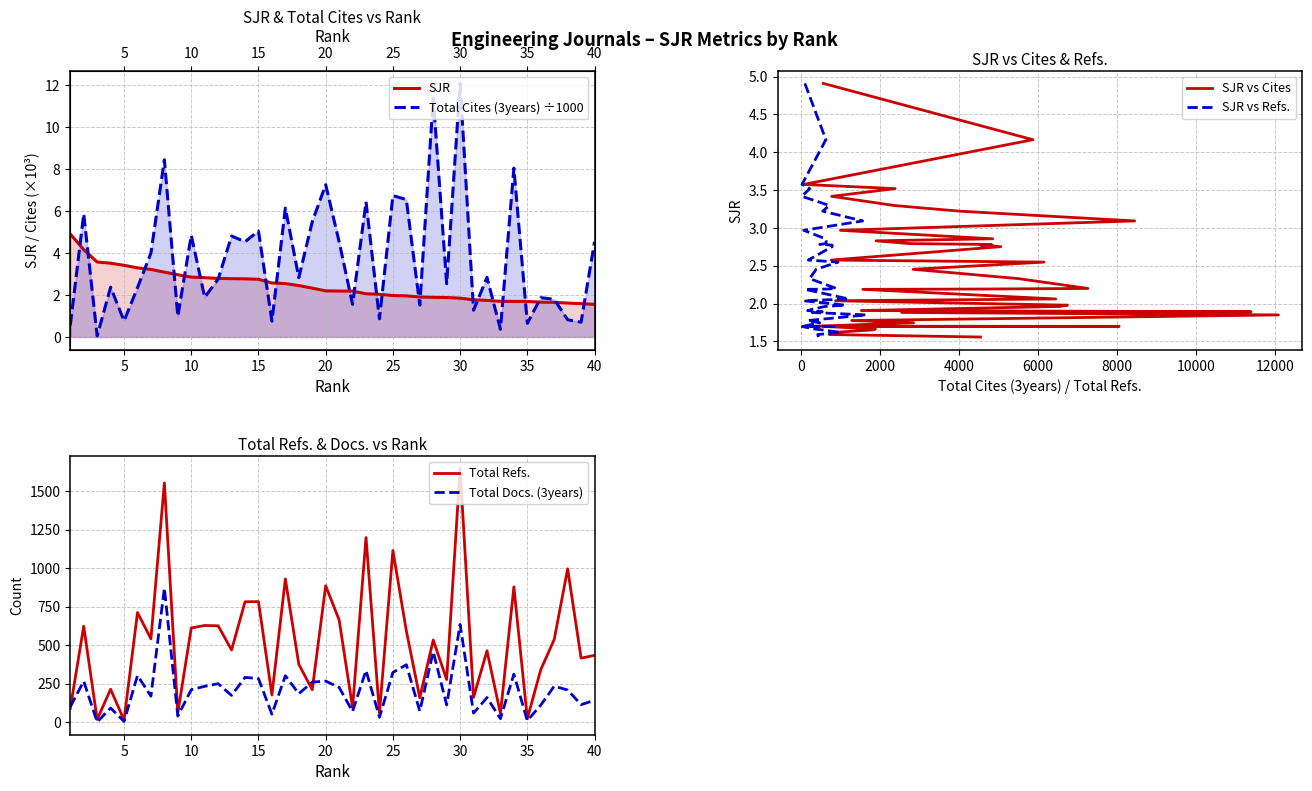

Does the chart have visible grid lines?

Yes